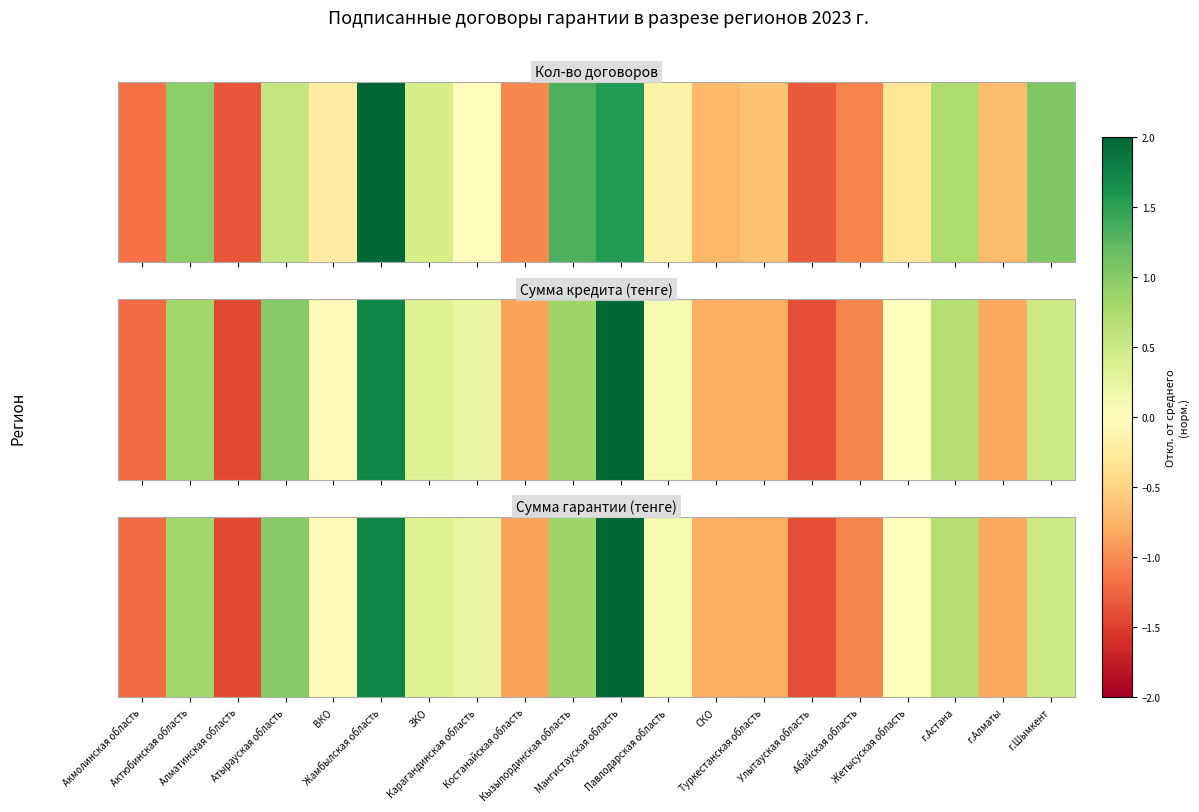

Reading left to right, extract all data points from this chart.

Акмолинская область=-1.2	Актюбинская область=0.8	Алматинская область=-1.4	Атырауская область=1.0	ВКО=-0.1	Жамбылская область=1.7	ЗКО=0.3	Карагандинская область=0.2	Костанайская область=-0.9	Кызылординская область=0.8	Мангистауская область=2.1	Павлодарская область=0.1	СКО=-0.8	Туркестанская область=-0.8	Улытауская область=-1.4	Абайская область=-1.0	Жетысуская область=0.0	г.Астана=0.7	г.Алматы=-0.8	г.Шымкент=0.5